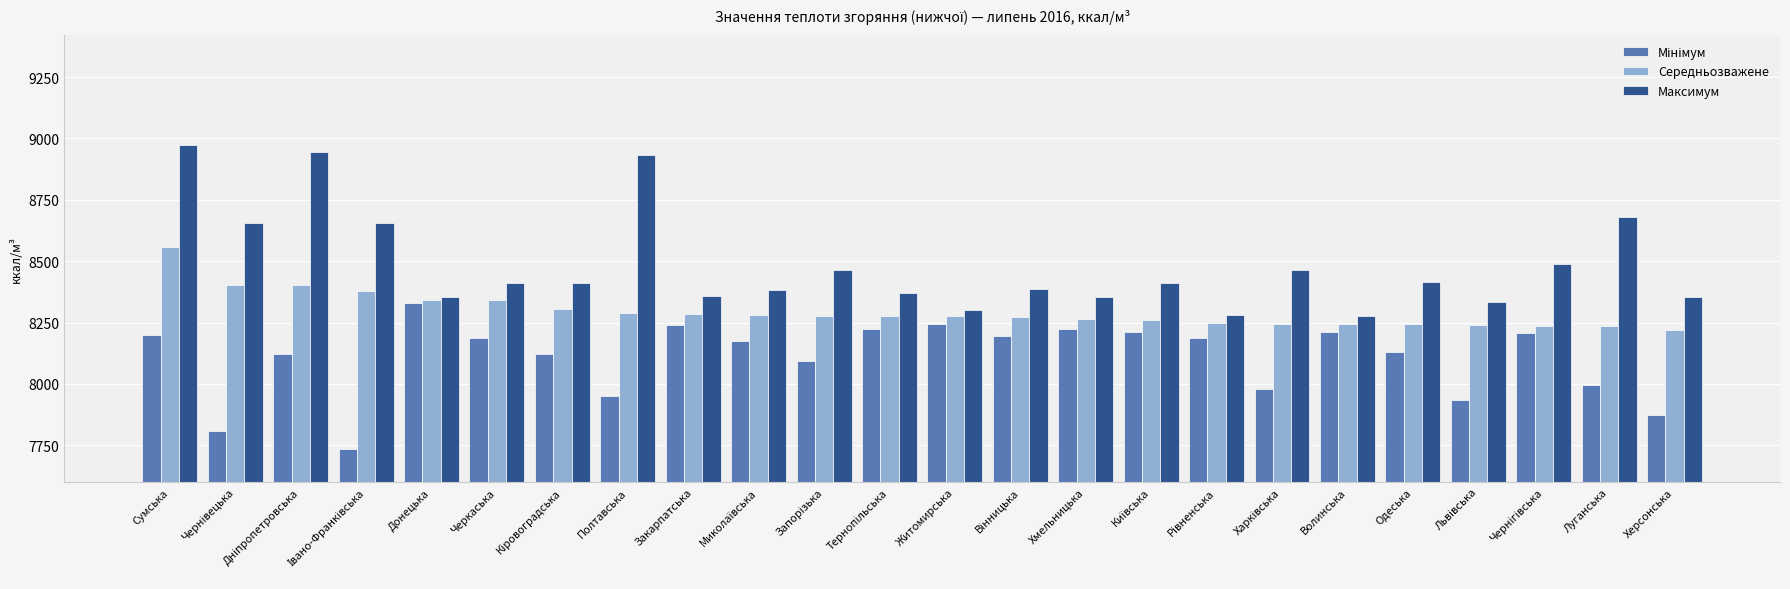

What is the minimum value shown in the chart?

7736.0